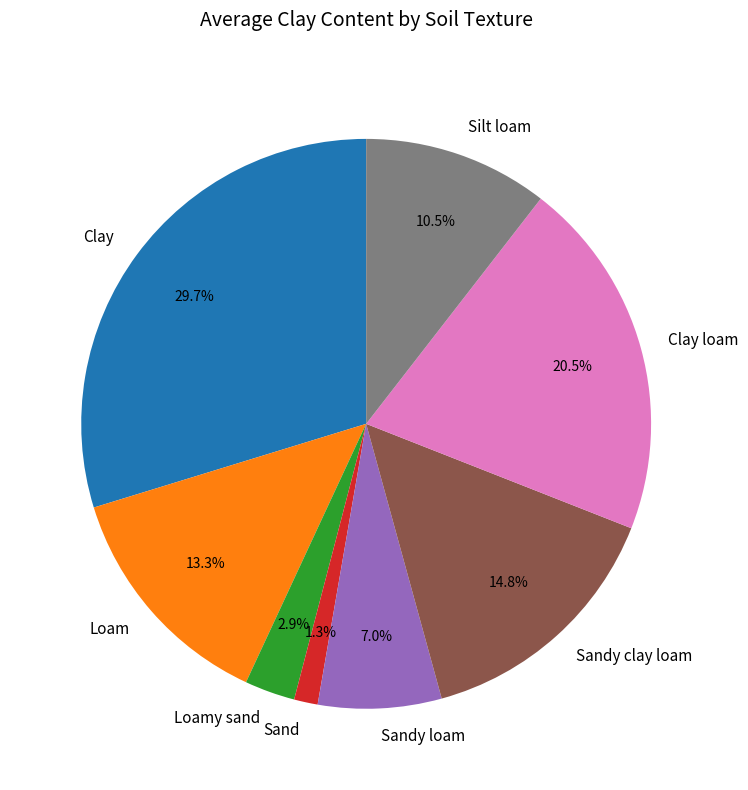

Do Loam and Sandy loam together represent more than half of the pie?

No